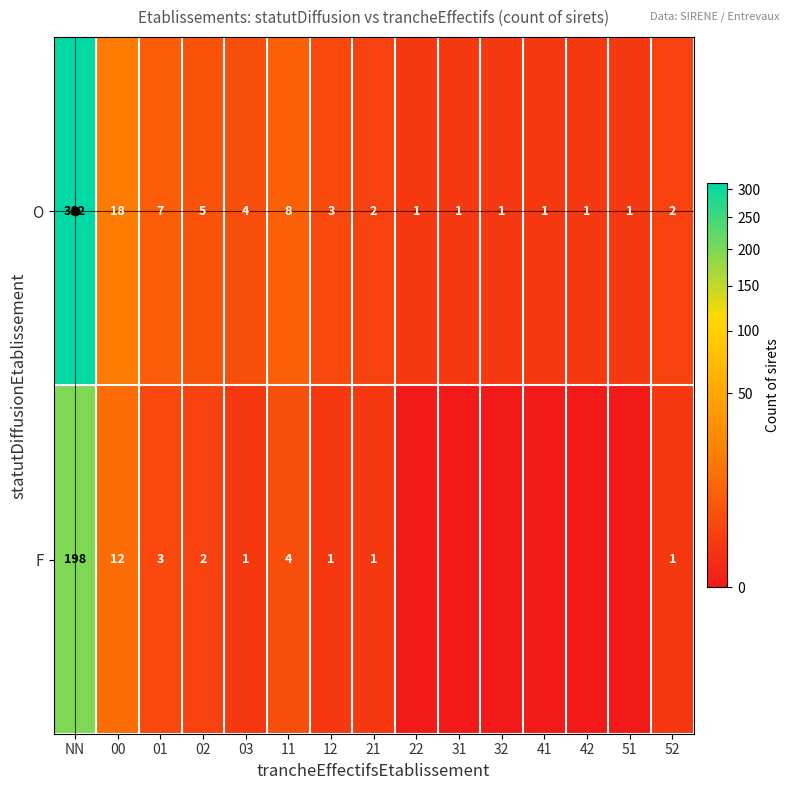

At NN, list the series in order from smallest to largest.

F, O